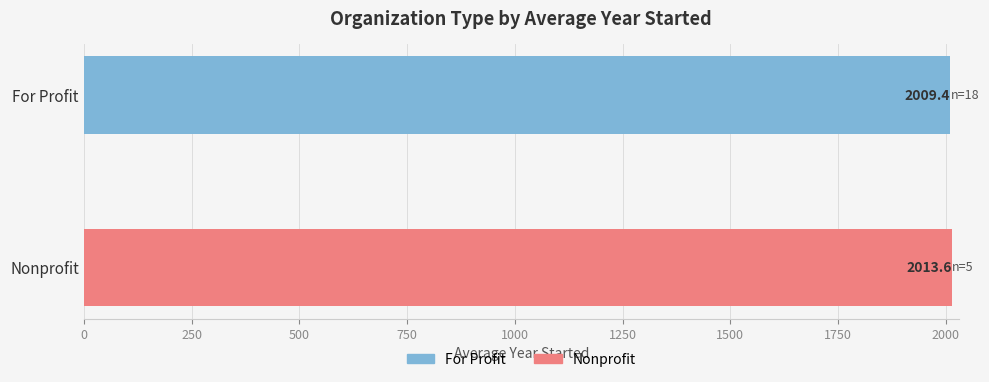

How many values in For Profit are above zero?

1